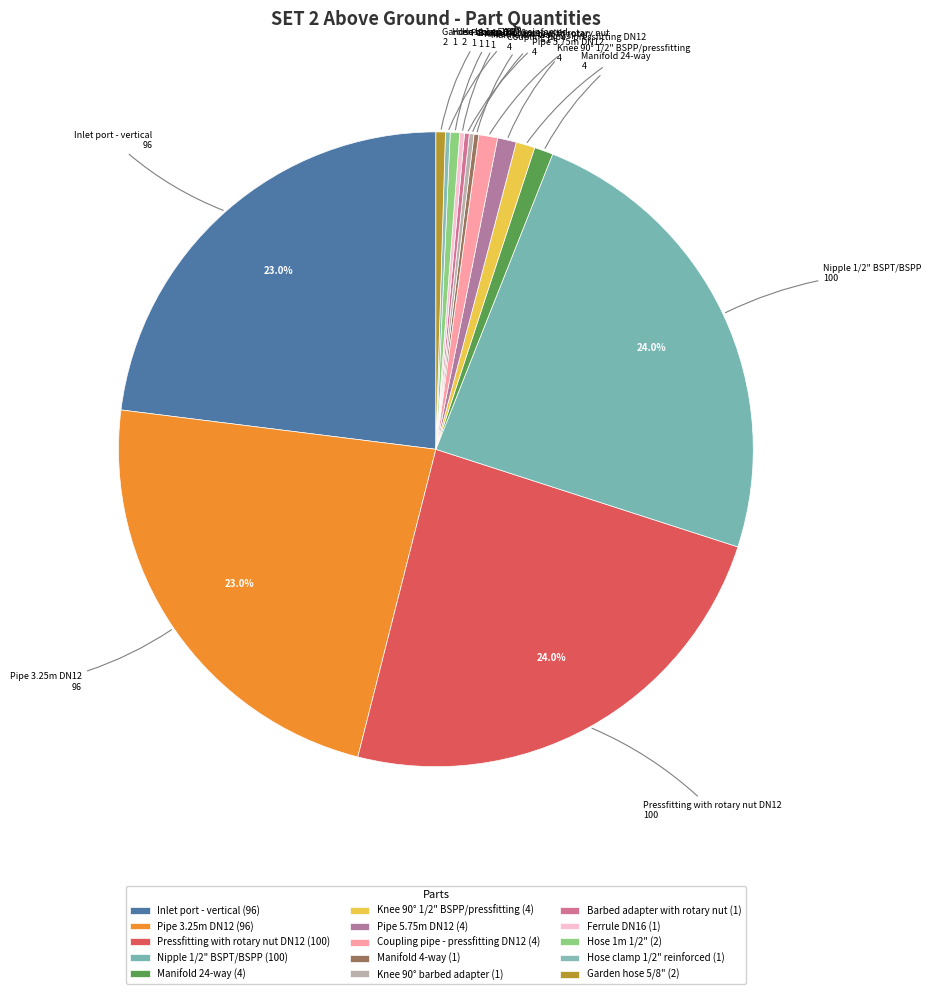

What percentage is the Nipple 1/2" BSPT/BSPP slice, to the nearest percent?

24%